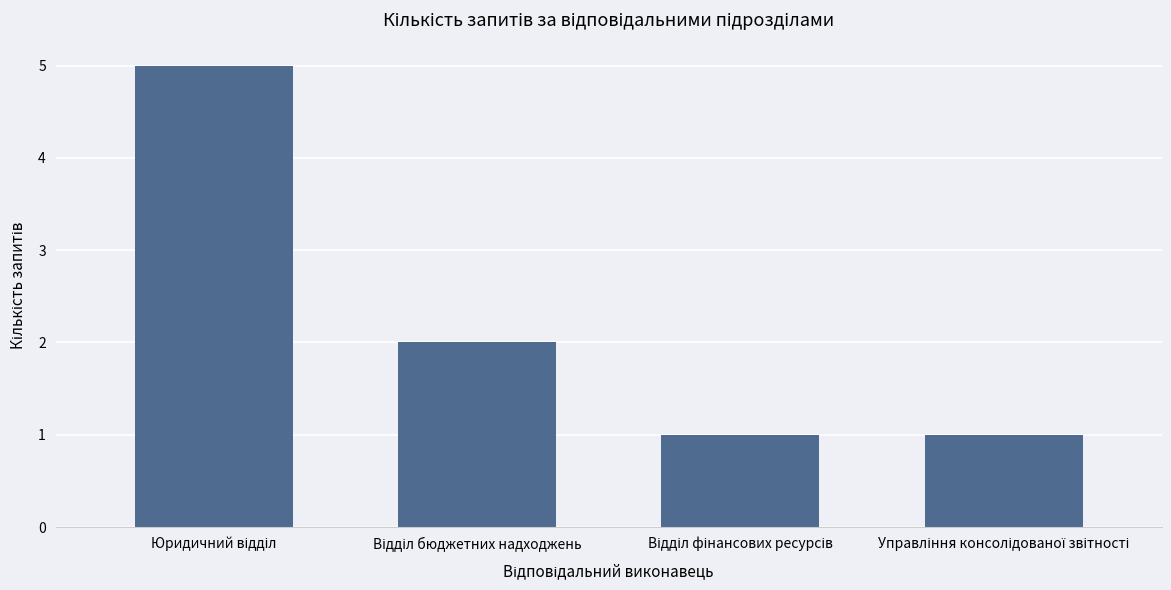

What is the difference between the second highest and minimum values?

1